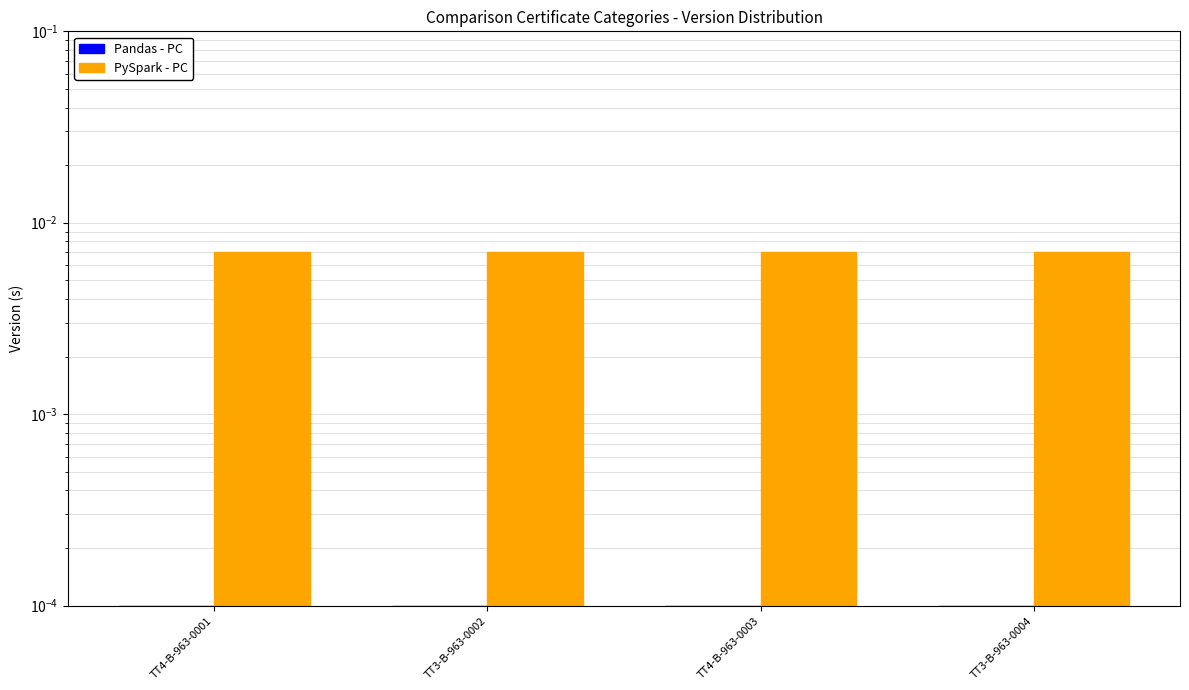

Which label corresponds to the largest value in the chart?

TT4-B-963-0001